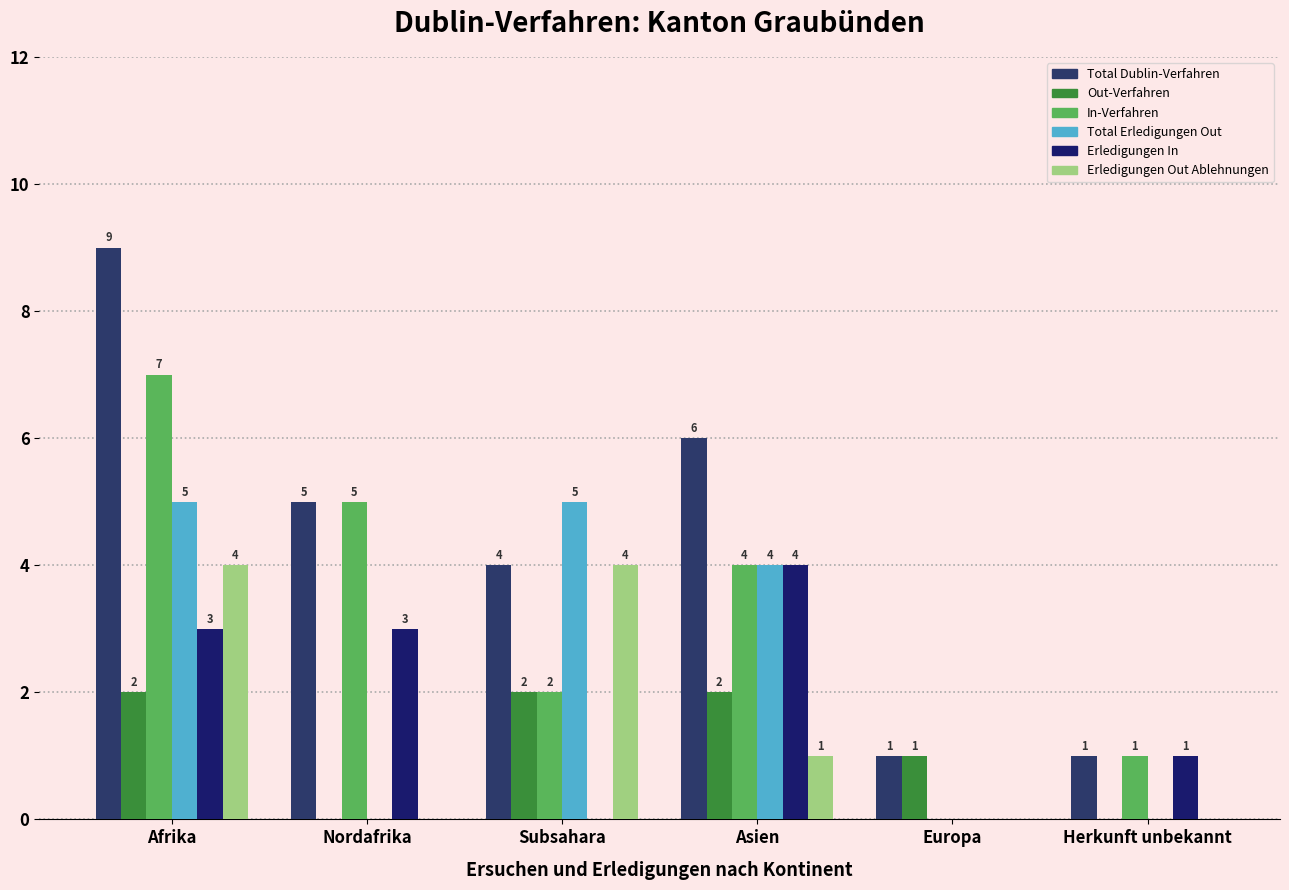

How many groups of bars are there?

6